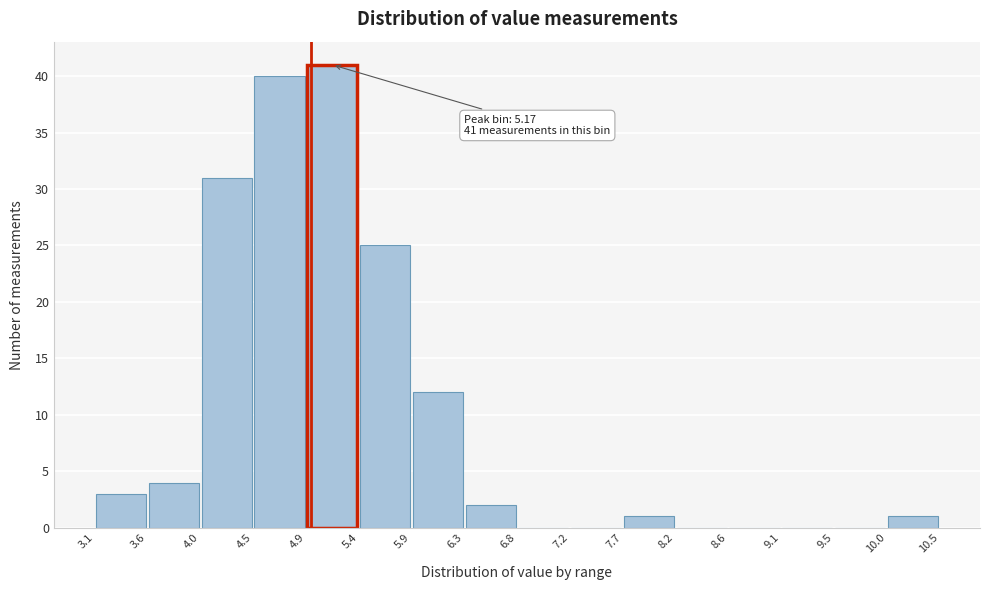

Which range on the x-axis has the tallest bar?

4.9 to 5.4